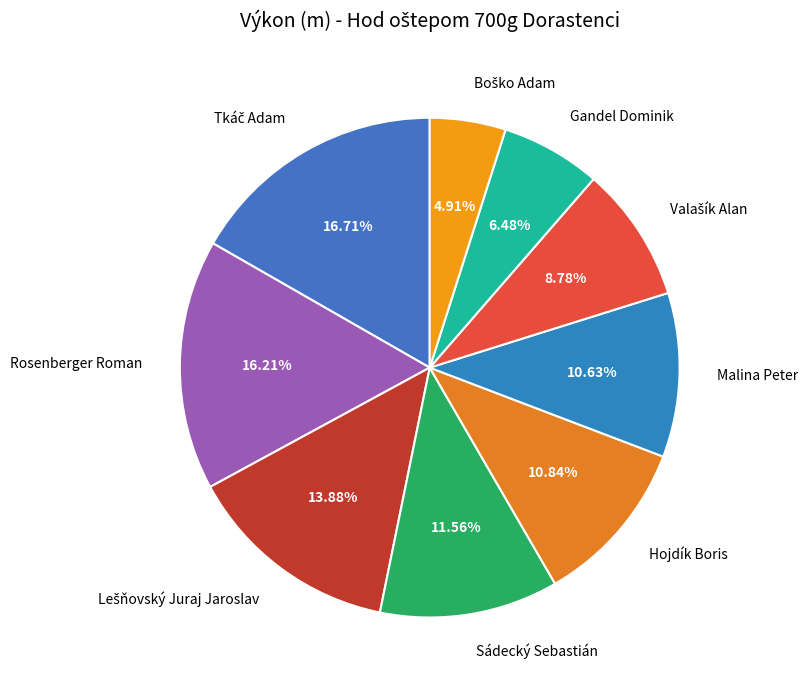

Is there a majority slice in this chart?

No